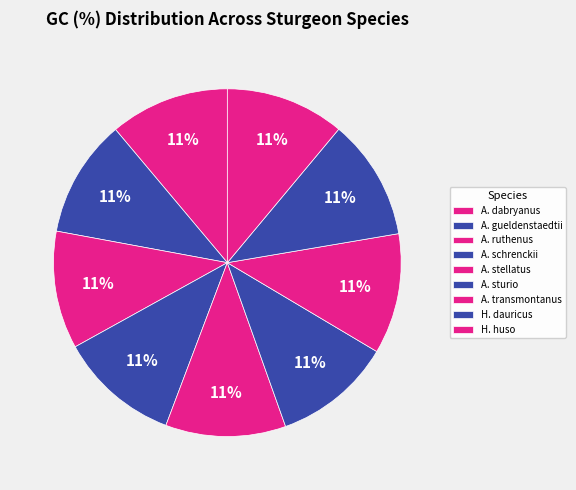

Rank the categories by value from highest to lowest.

Huso dauricus, Acipenser schrenckii, Acipenser transmontanus, Acipenser stellatus, Acipenser dabryanus, Huso huso, Acipenser sturio, Acipenser gueldenstaedtii, Acipenser ruthenus